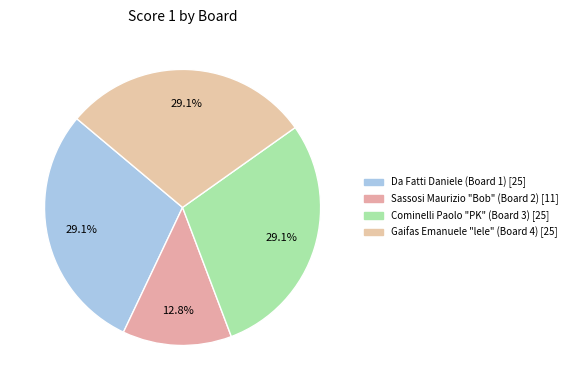

How many slices are in this pie chart?

4